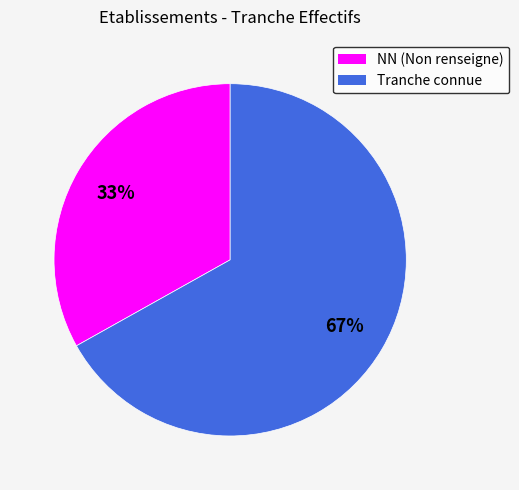

Does any single category account for the majority?

Yes